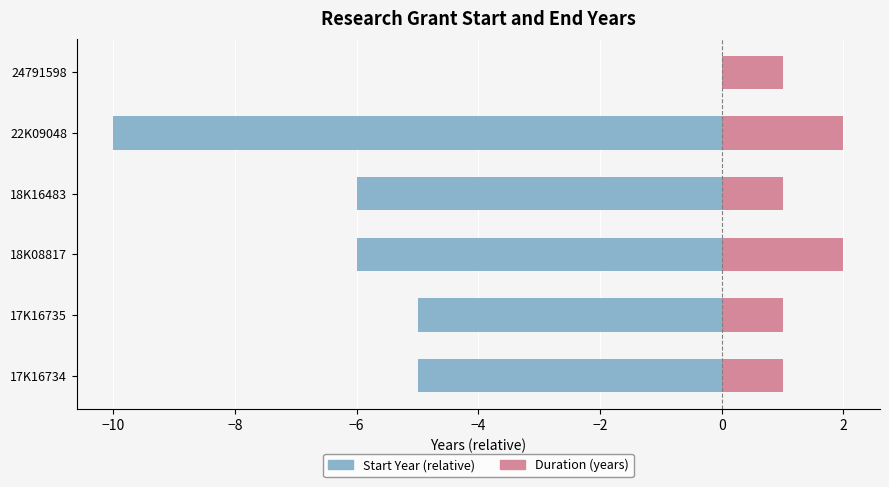

Reading left to right, what are all the values shown in this chart?

Start Year: -5	-5	-6	-6	-10	0
Duration (years): 1	1	2	1	2	1